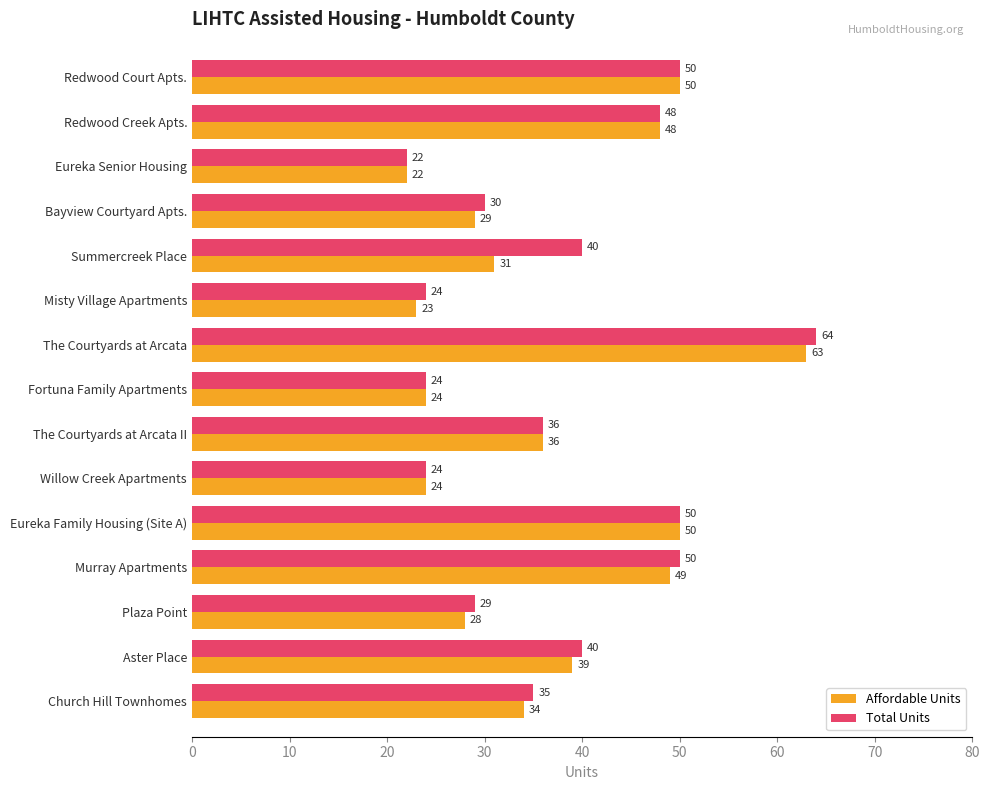

The value of Affordable Units at Church Hill Townhomes is 34. True or false?

True